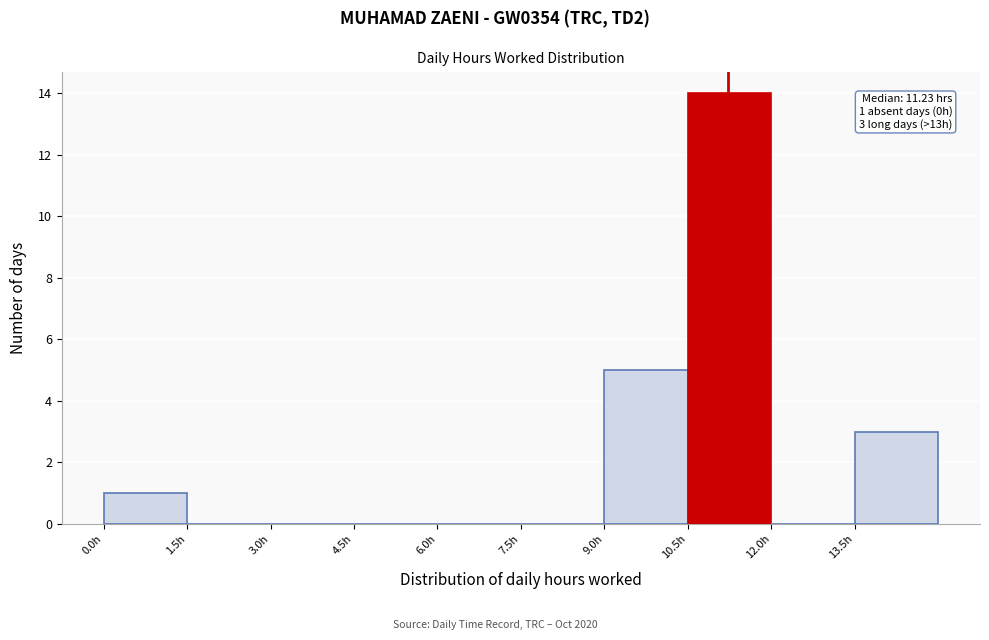

Over which range of the x-axis is the bar tallest?

10.5 to 12.0